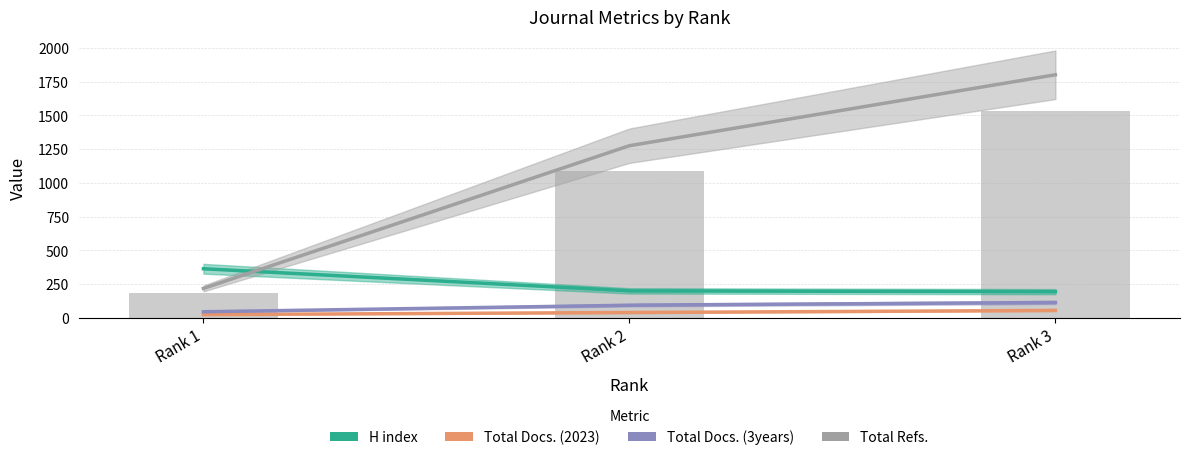

What is the highest value of the H index series?

363